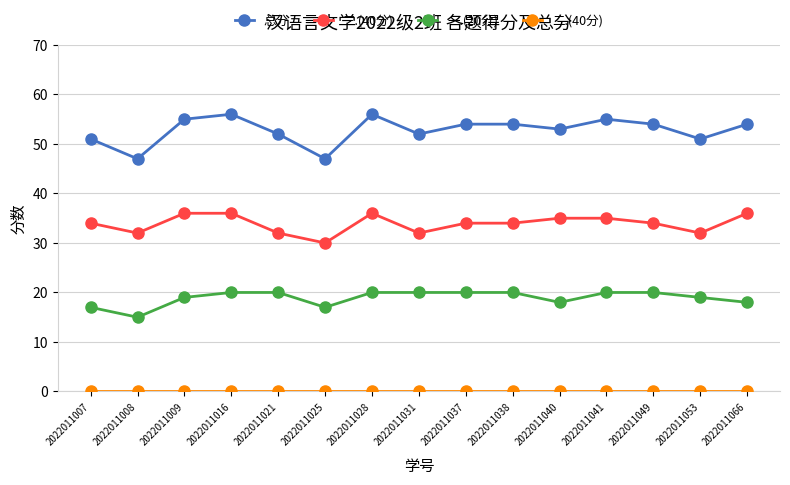

What is the average value of the 一.(20分) series?

19